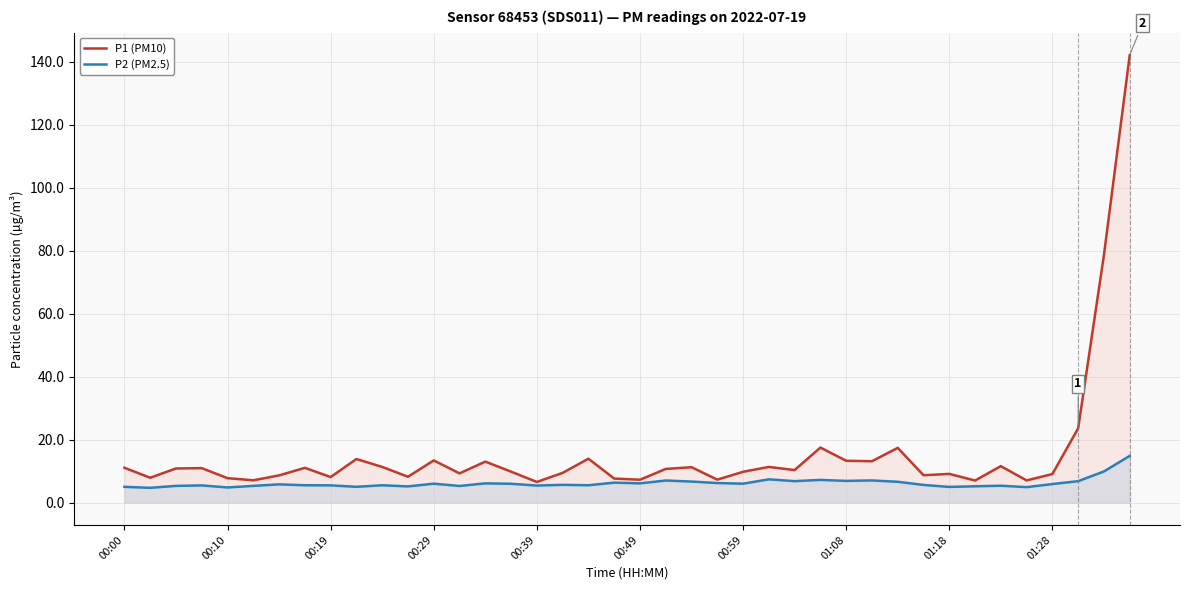

Which series has the largest range (max minus min)?

P1 (PM10)